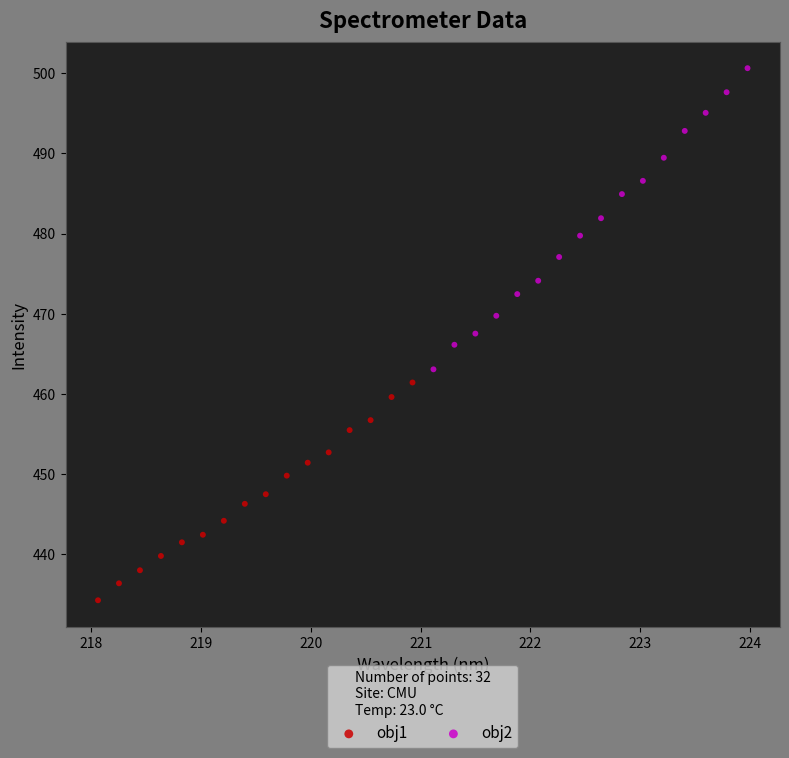

Which series contains the highest Y value?

obj2